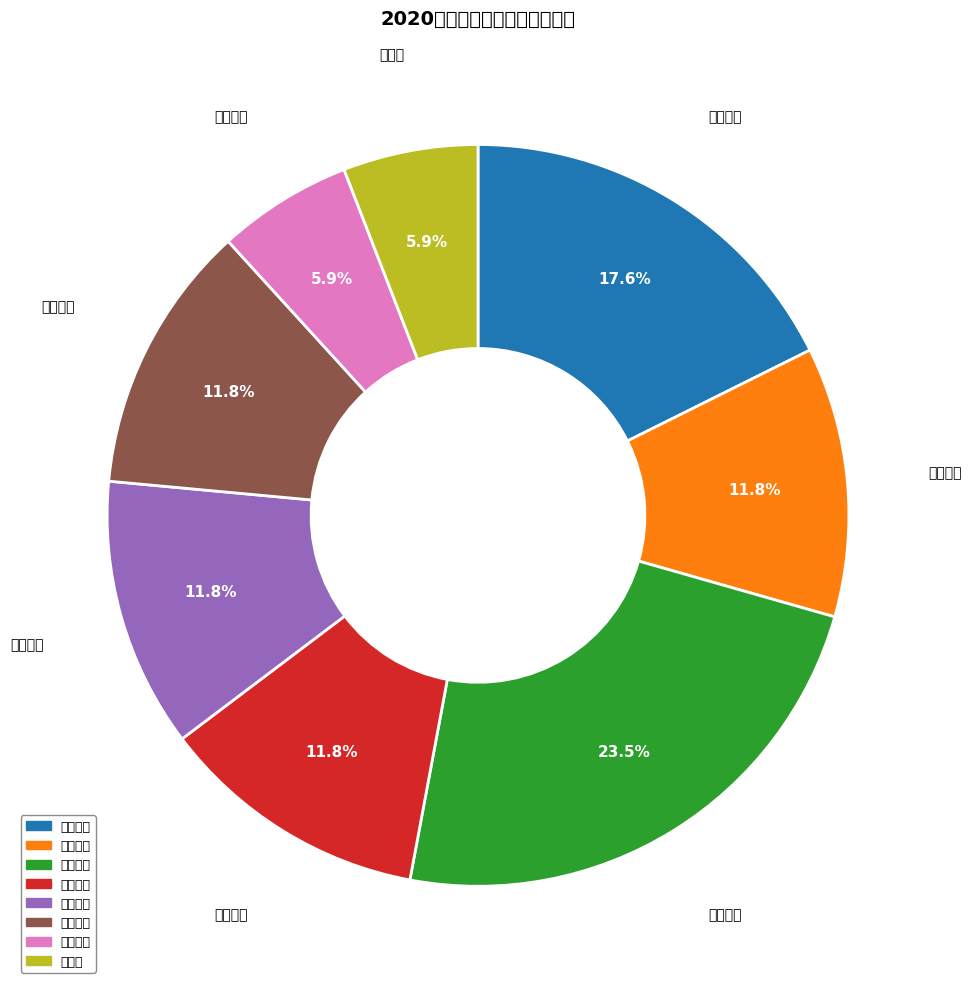

What is the smallest slice in the pie chart?

经法学院